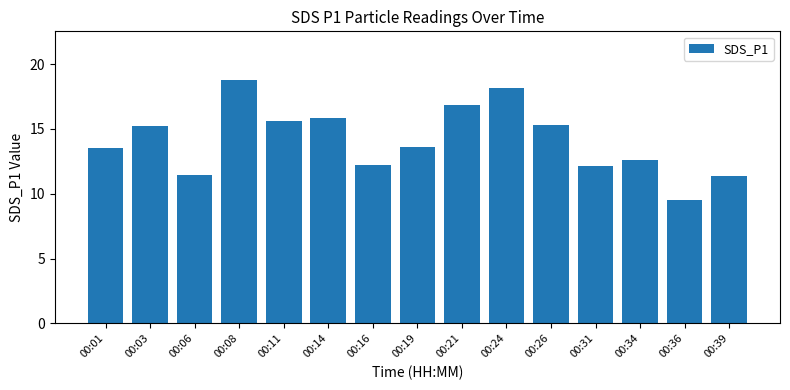

What is the difference between the maximum and second lowest values?

7.4